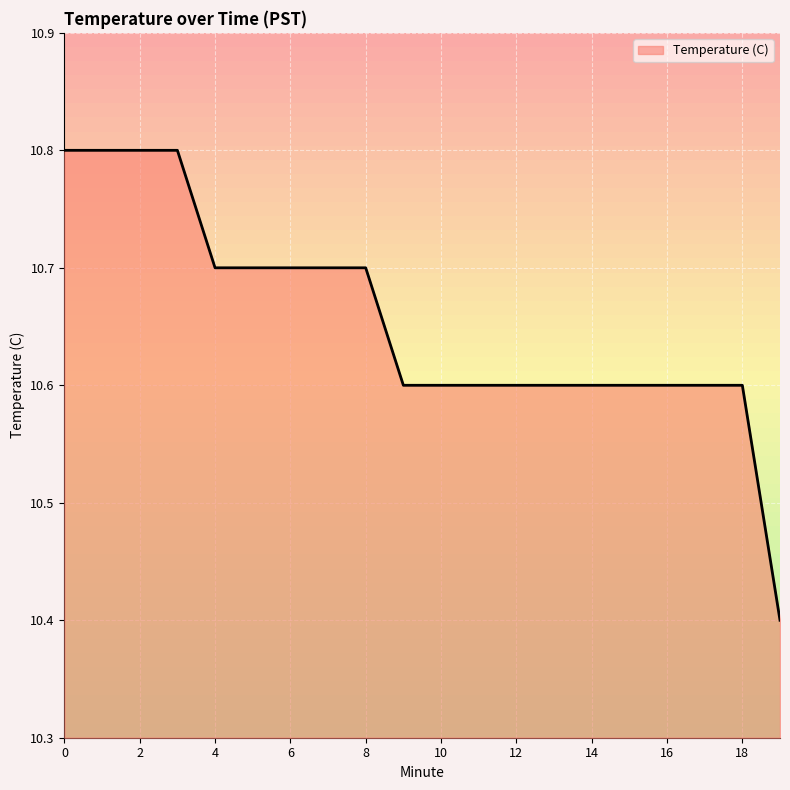

Does the chart display data point markers on the line(s)?

No